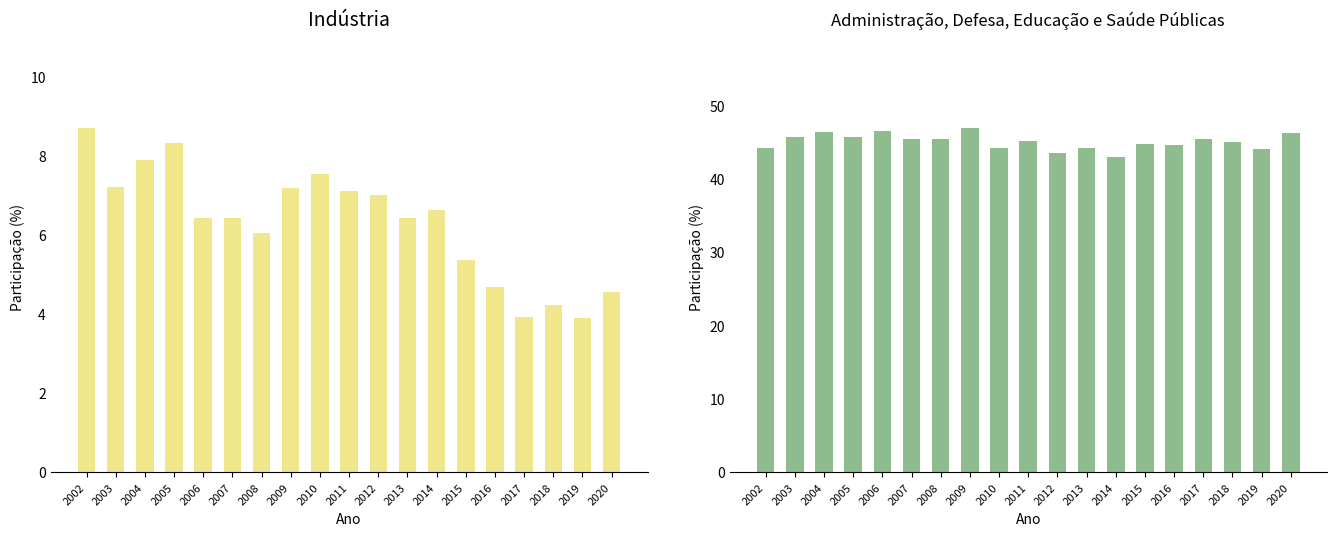

What are all the series names shown in the legend?

Indústria, Administração